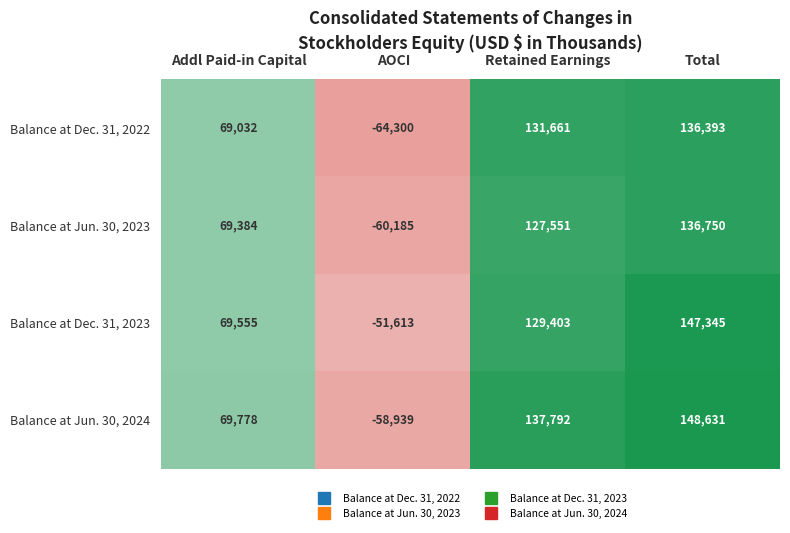

Rank the series at Addl Paid-in Capital from lowest to highest value.

Balance at Dec. 31, 2022, Balance at Jun. 30, 2023, Balance at Dec. 31, 2023, Balance at Jun. 30, 2024